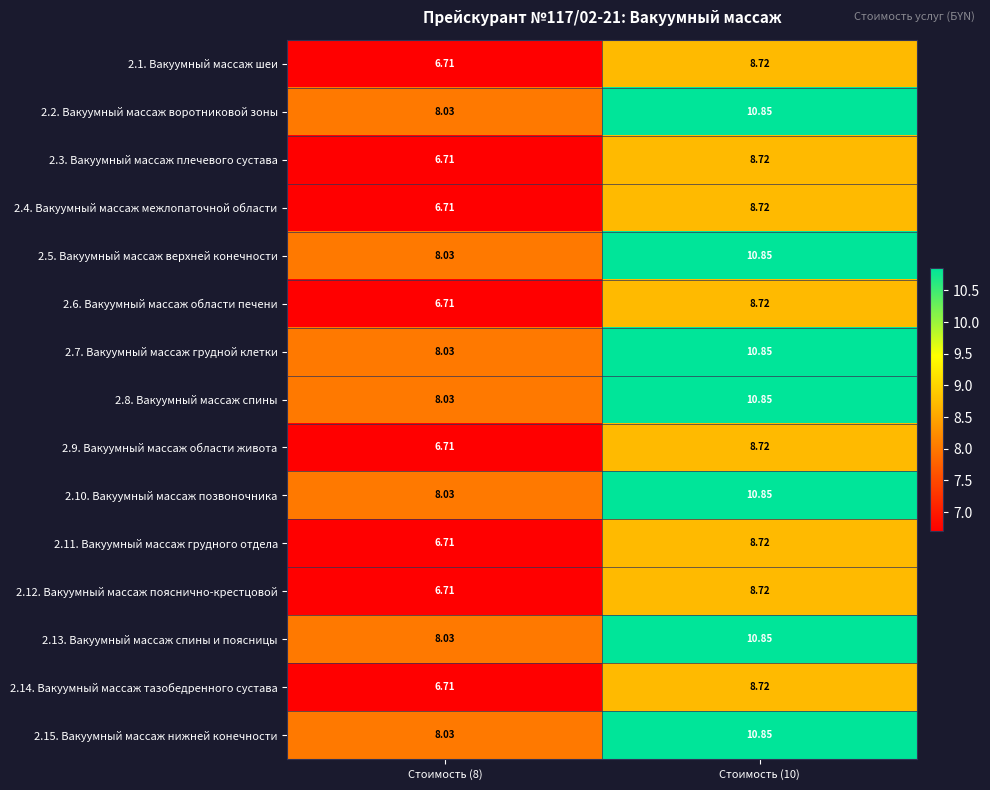

At which category does the chart reach its minimum across all series?

Стоимость (8)